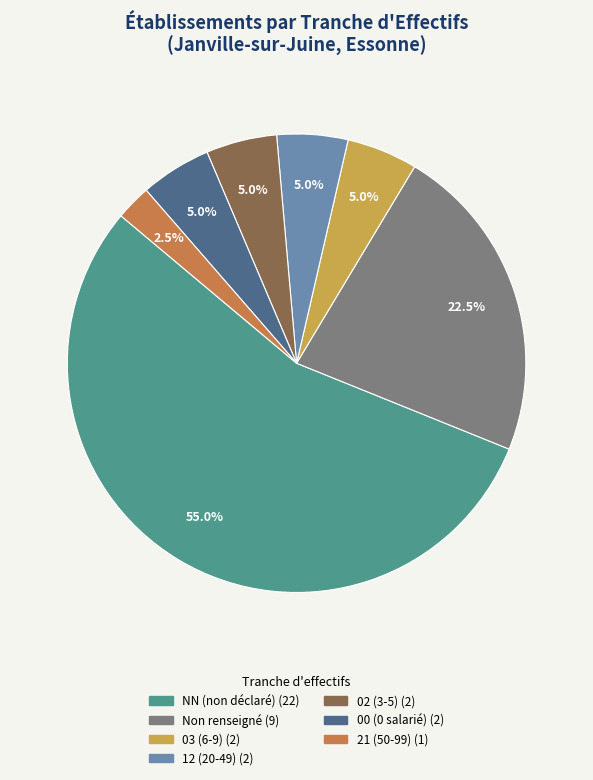

Is there a majority slice in this chart?

Yes